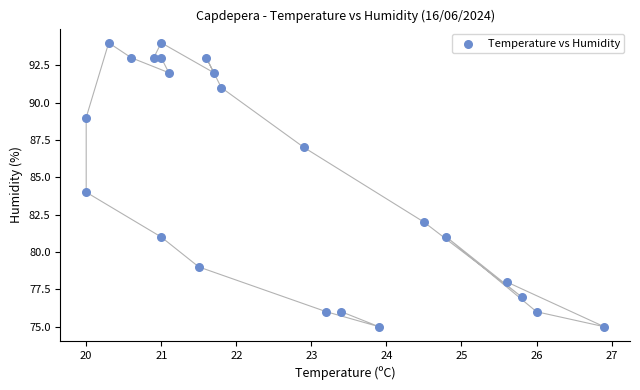

What is the range of Y values (max minus min)?

19